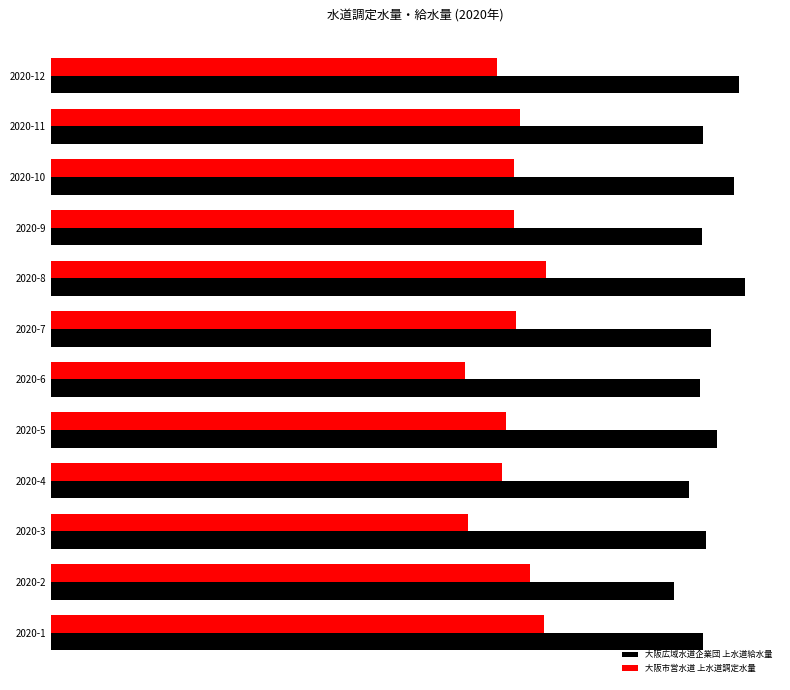

List the series in order of their overall mean, lowest first.

大阪市営水道 上水道調定水量, 大阪広域水道企業団 上水道給水量